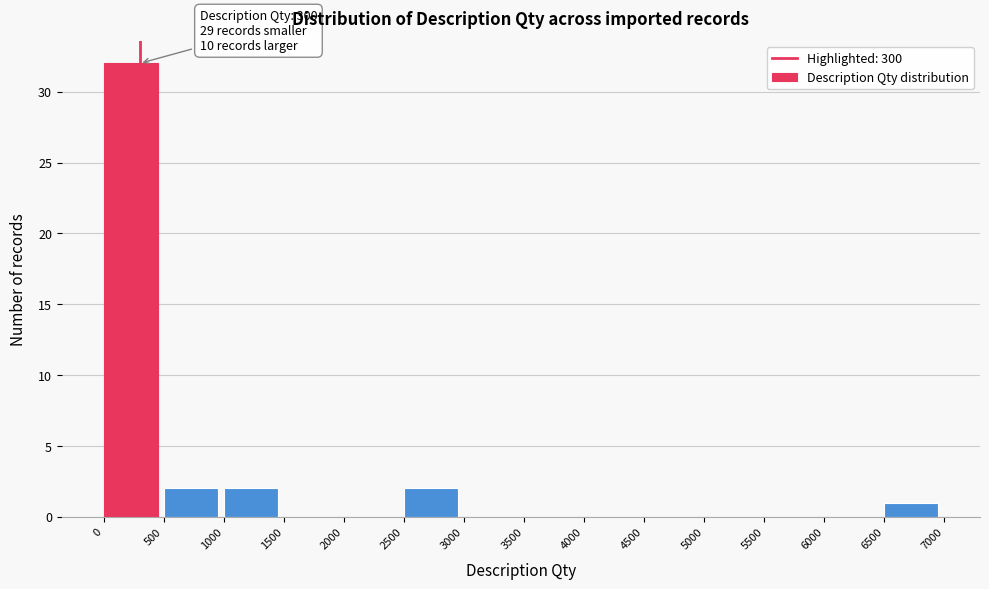

Which range on the x-axis has the tallest bar?

0 to 500